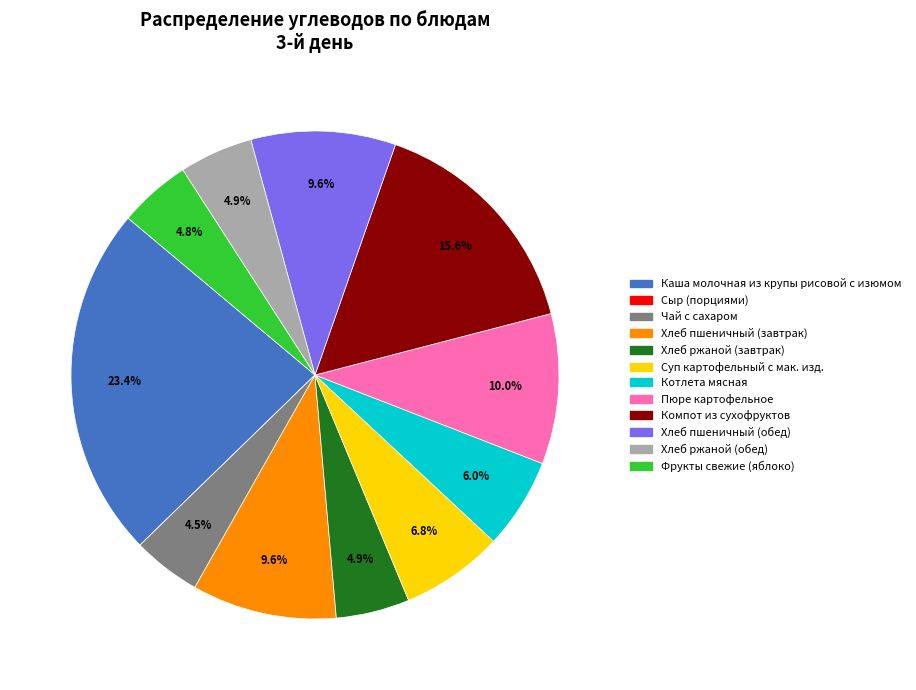

What portion of the pie excludes Хлеб ржаной (завтрак)?

95.1%